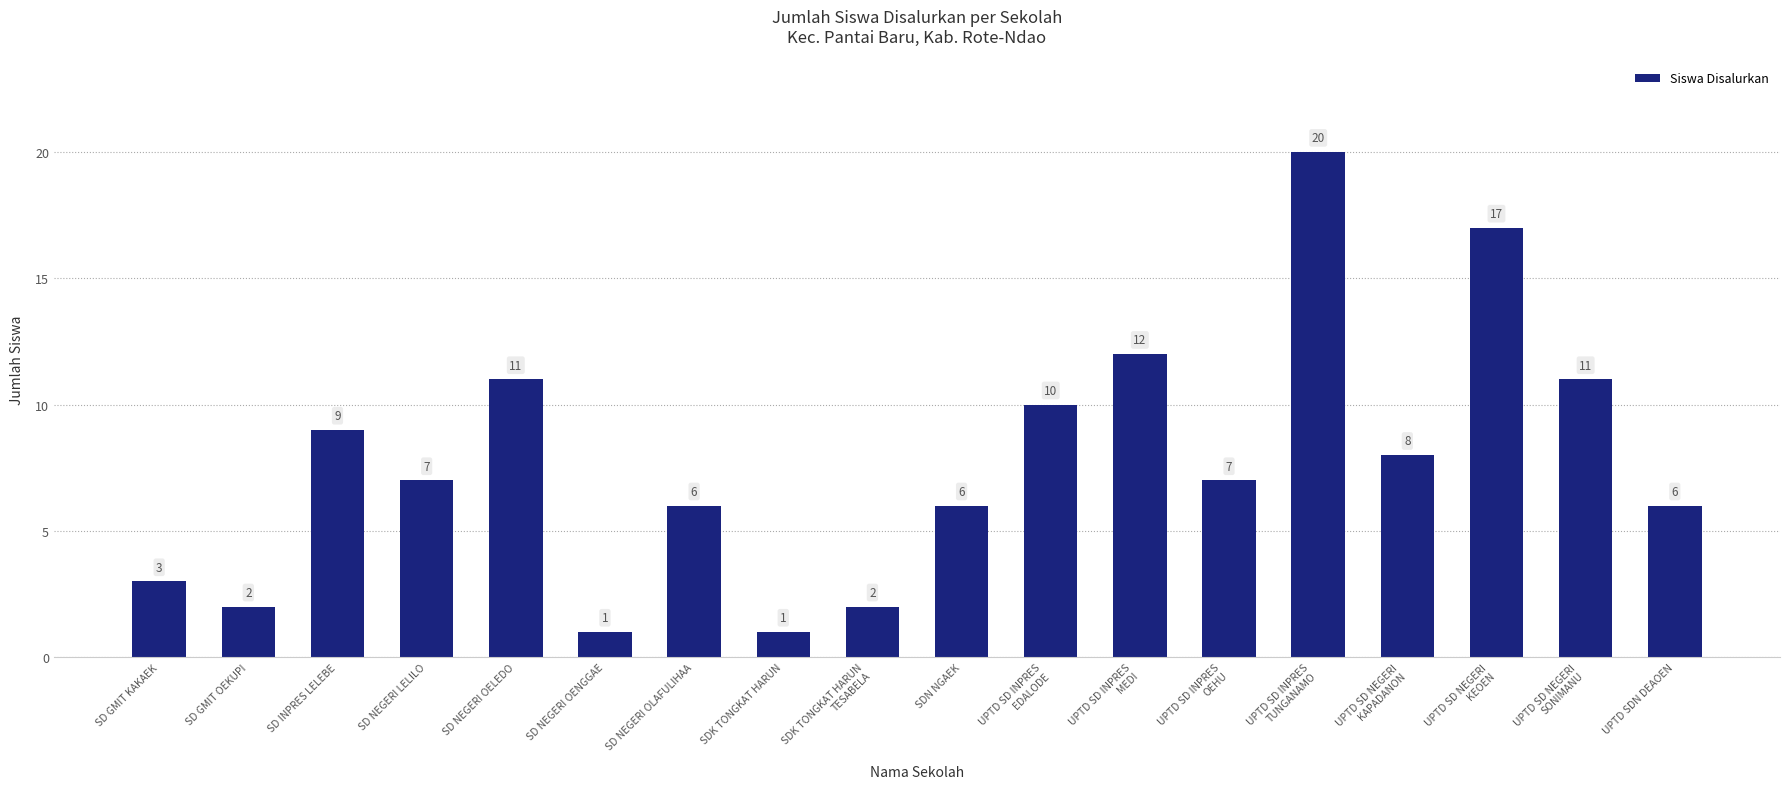

Read the value at UPTD SD NEGERI
KAPADANON, to the nearest 10.

10